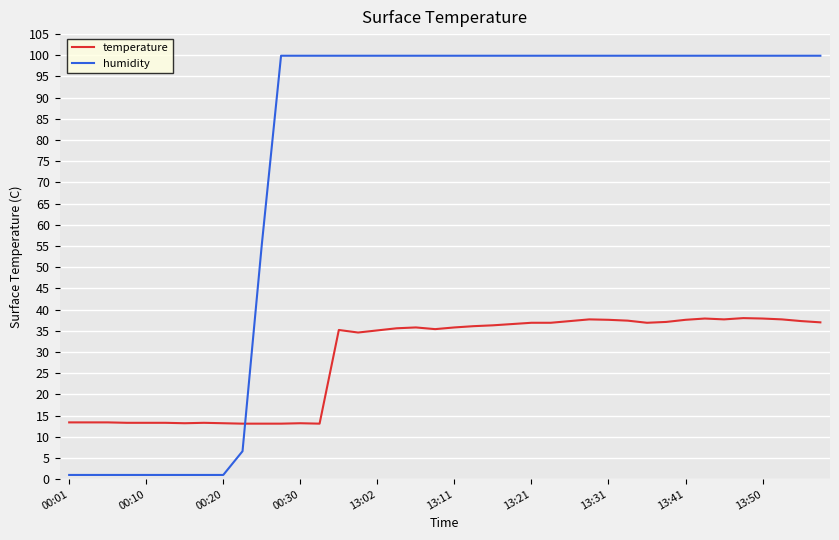

What is the difference between the maximum and minimum values in the humidity series?

98.9